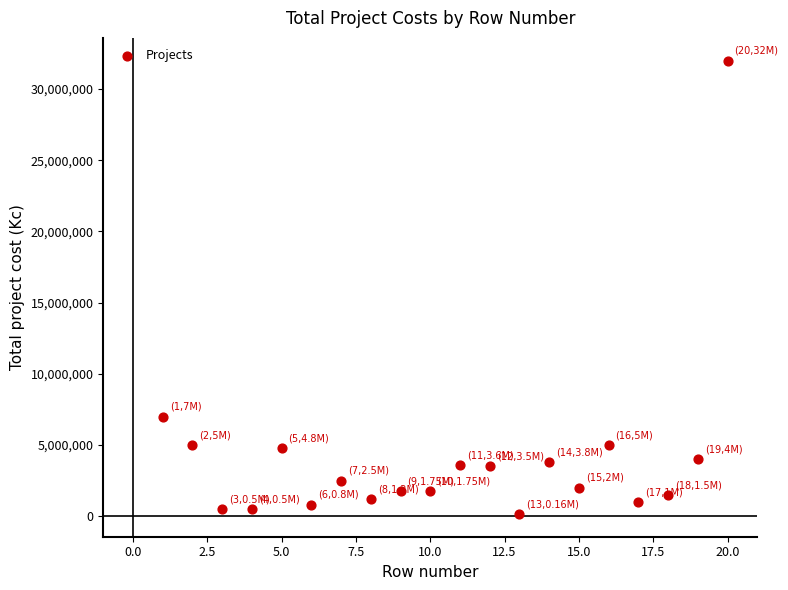

What is the range of Y values (max minus min)?

31840000